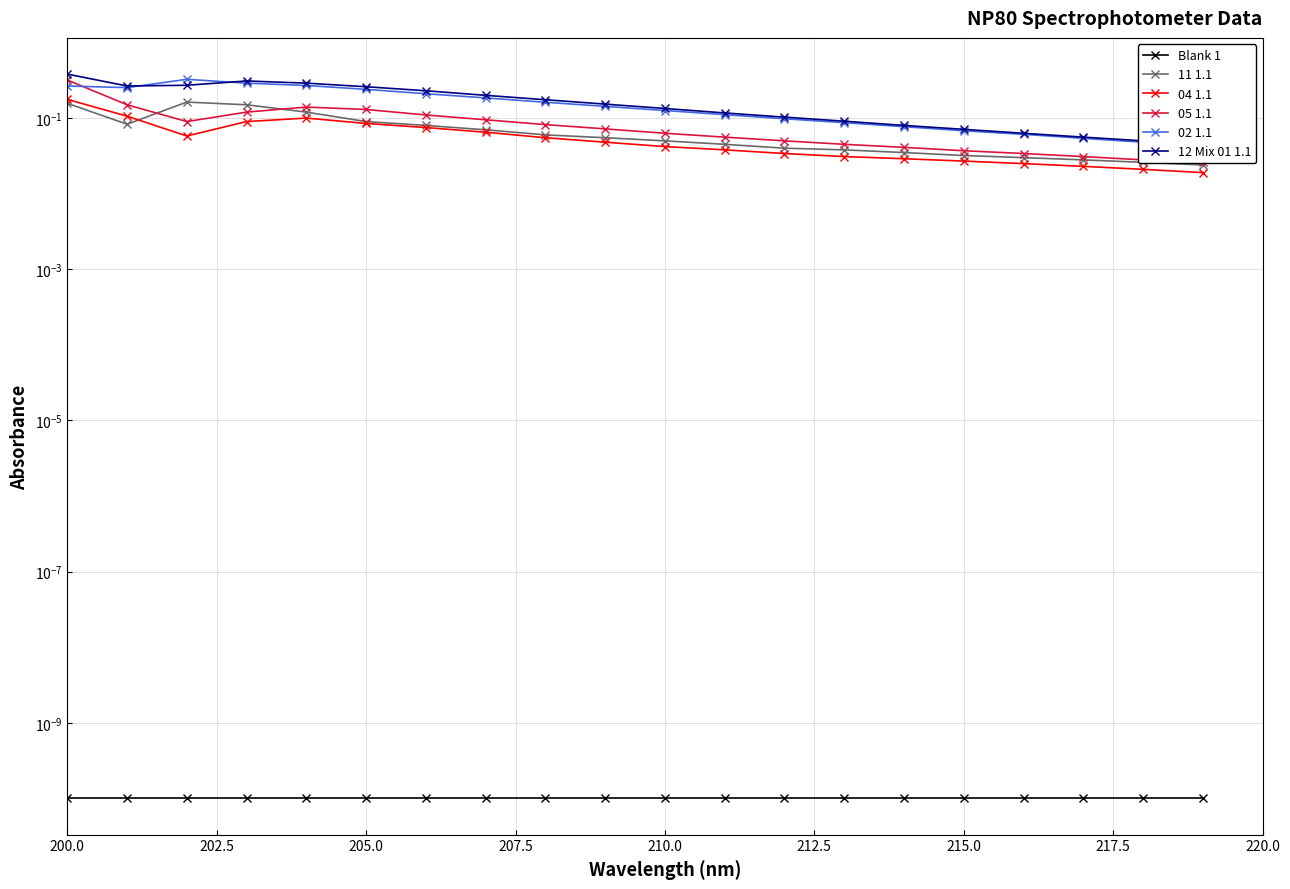

What is the spread (max minus min) of values at 210.0?

0.1